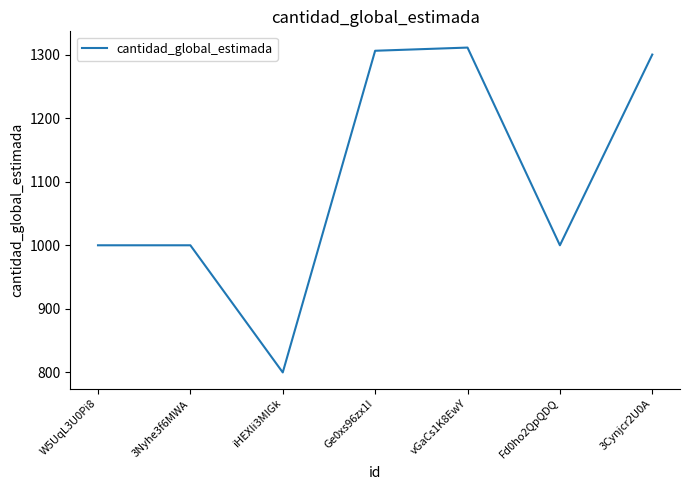

Reading left to right, list all the values displayed in this chart.

1000	1000	800	1306	1311	1000	1300